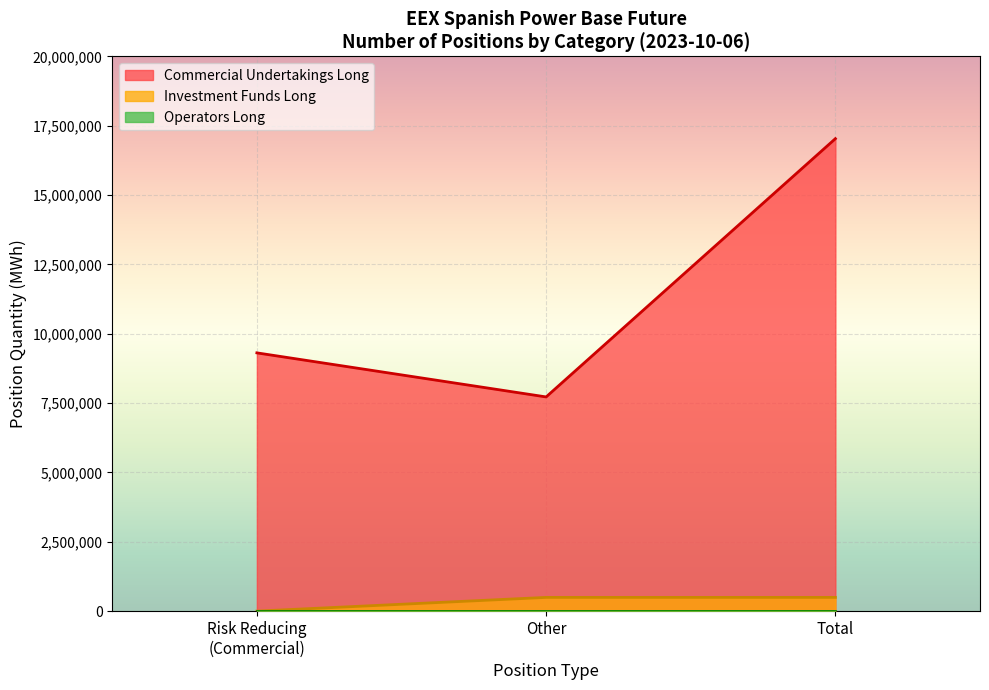

Which series has the largest total across all categories?

Commercial Undertakings Long